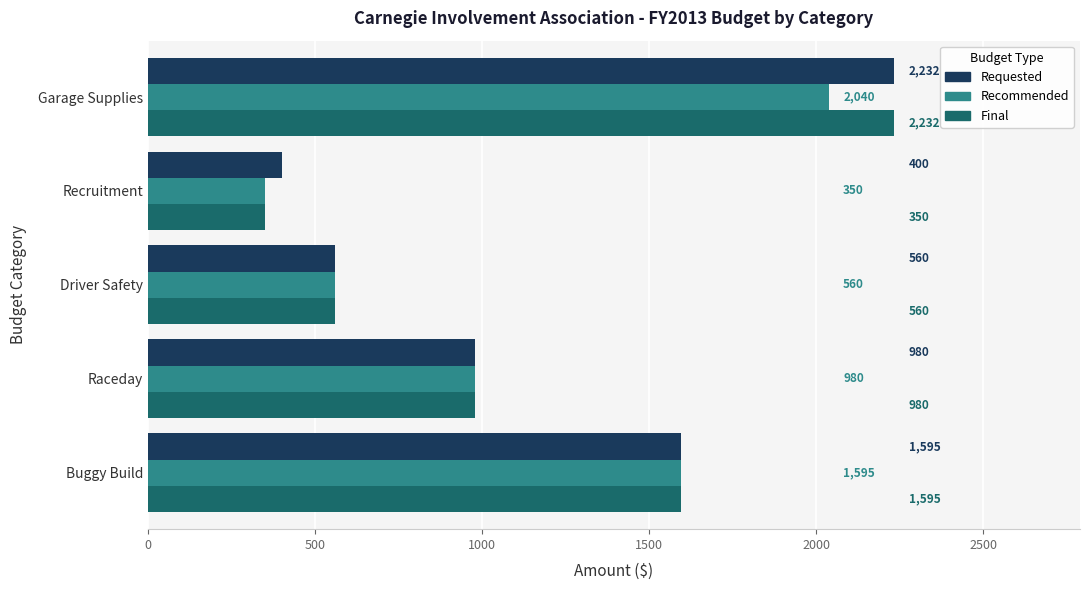

What is the difference between the second highest and minimum values in the Requested series?

1195